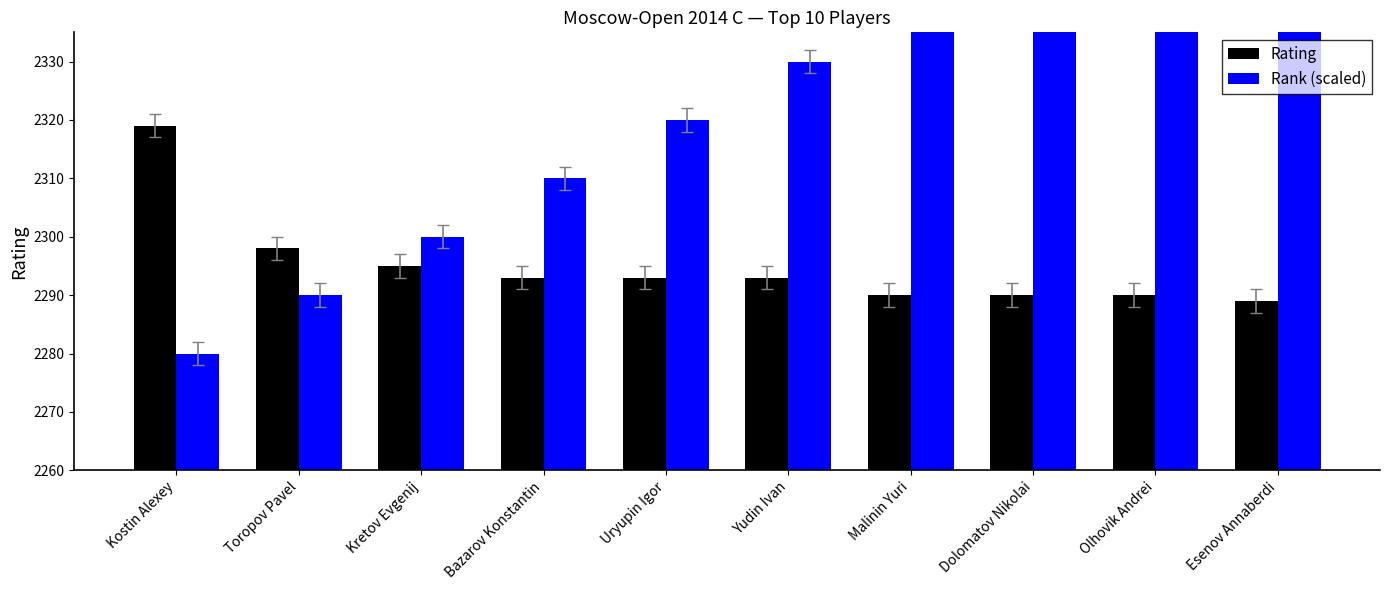

What is the label of the 2nd bar from the right?

Olhovik Andrei